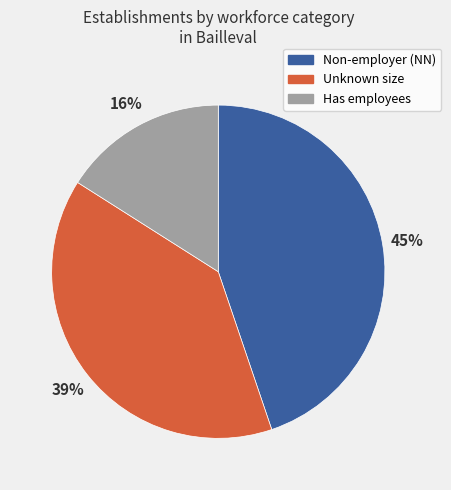

To the nearest percent, what portion does Unknown size represent?

39%